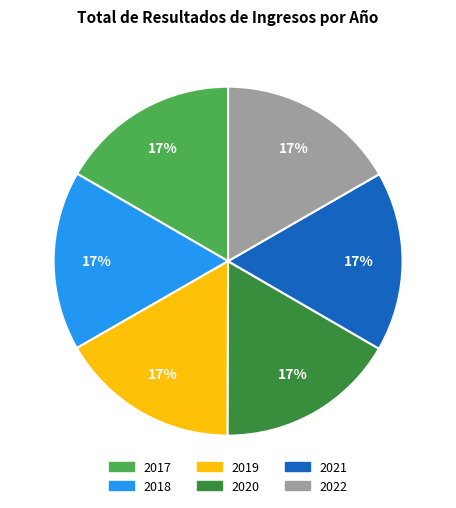

To the nearest percent, what portion does 2022 represent?

17%